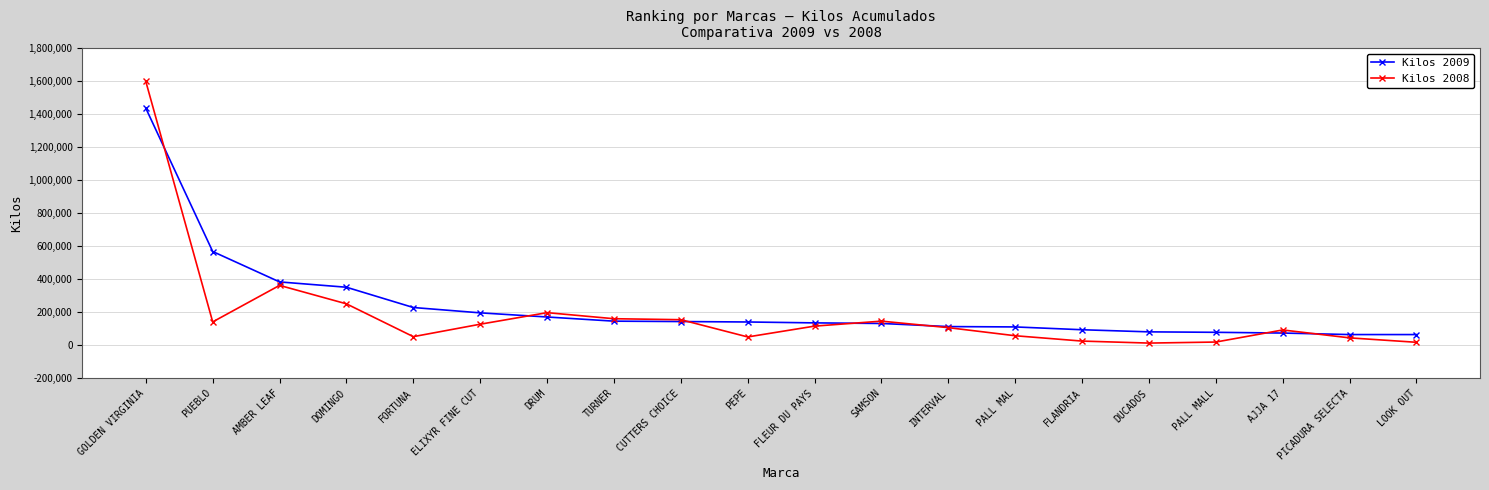

What are all the series names shown in the legend?

Kilos 2009, Kilos 2008